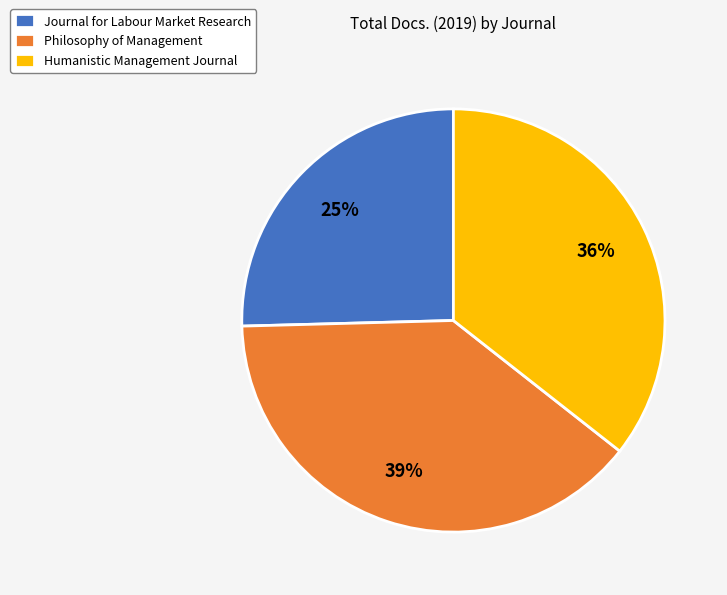

To the nearest percent, what is the combined percentage of Humanistic Management Journal and Philosophy of Management?

75%